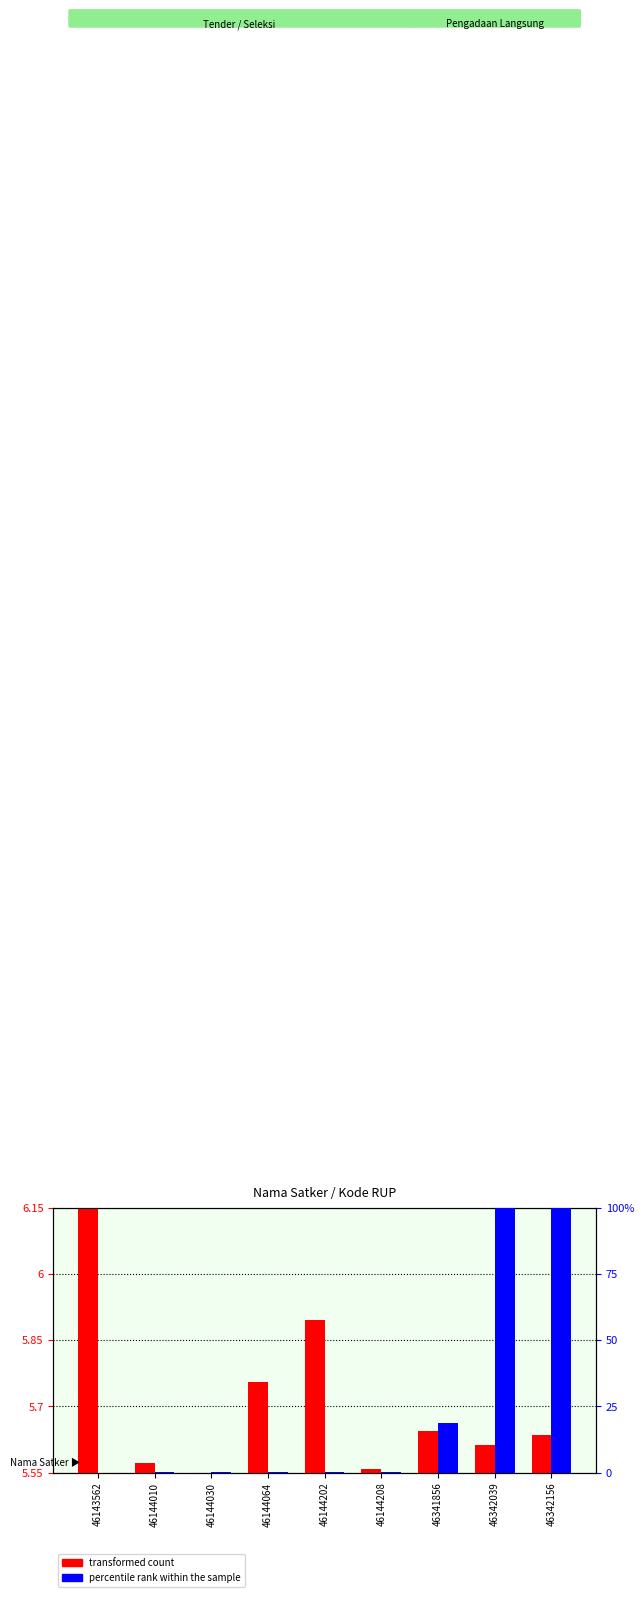

The value of percentile rank within the sample at 46342039 is 99.9. True or false?

True